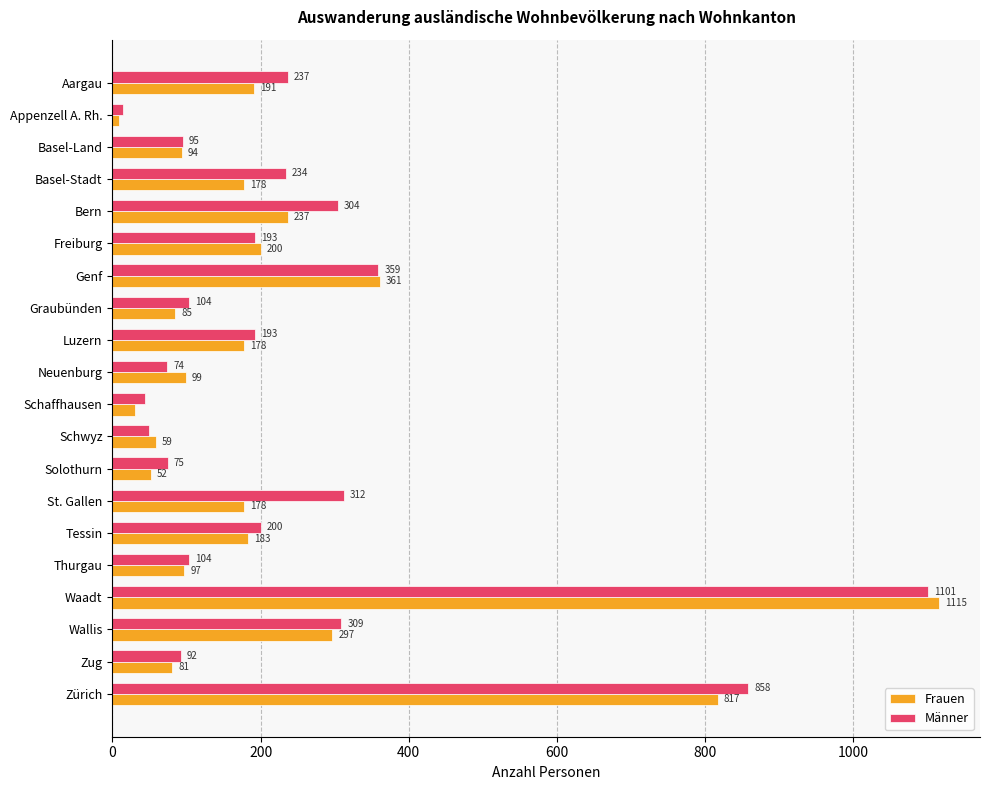

How many data points in Männer are less than 193?

9